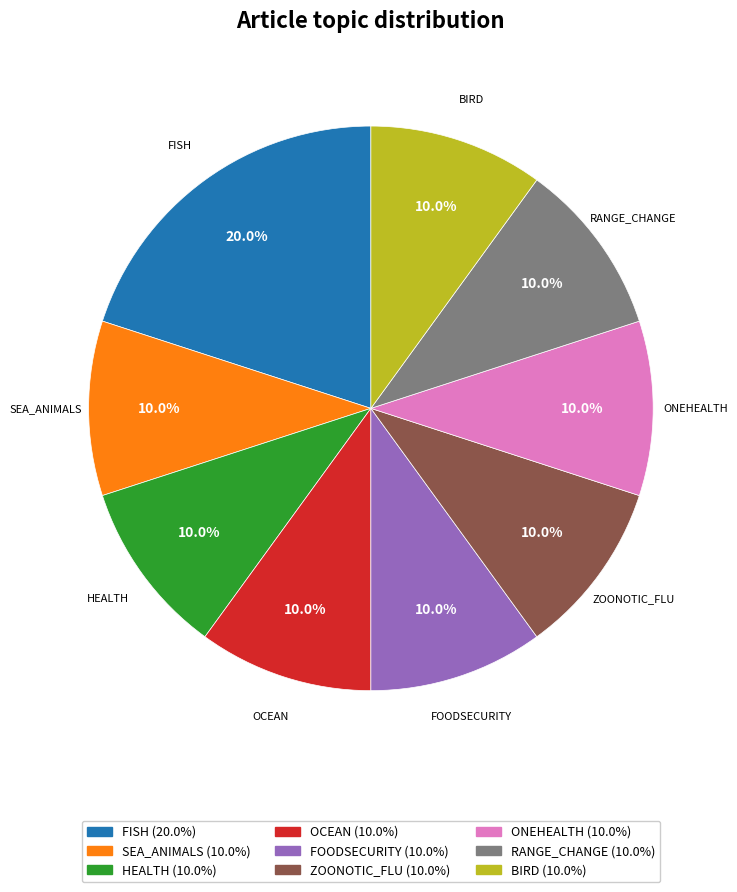

Count the number of slices in the pie.

9